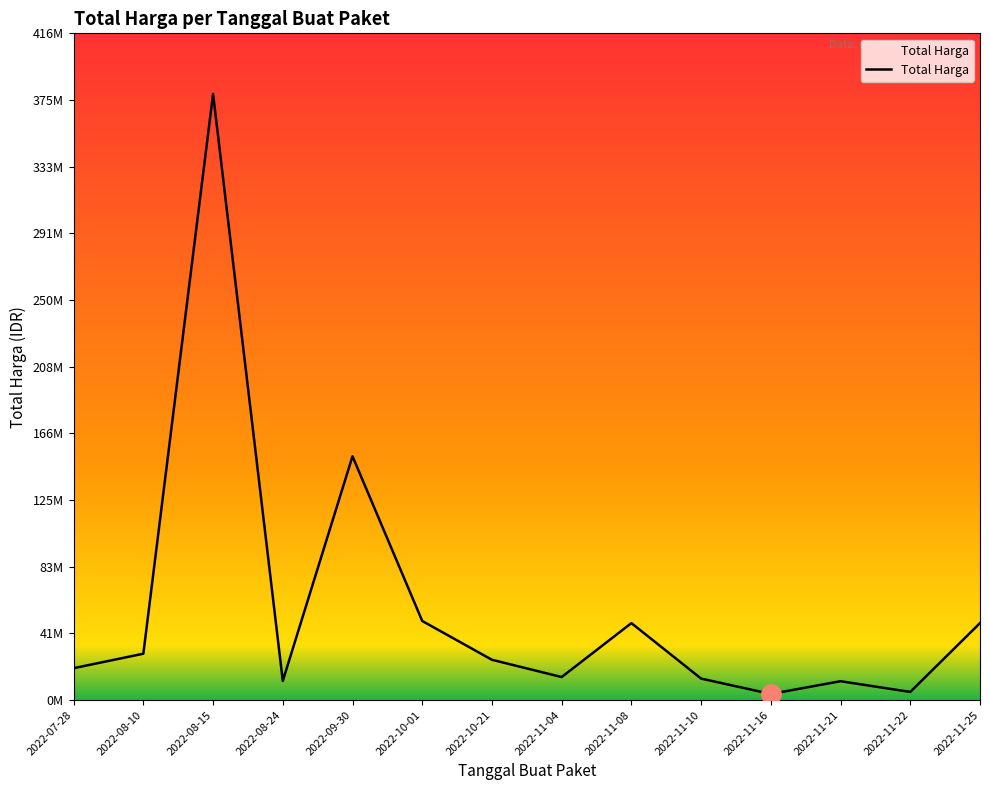

Rank the categories by value from lowest to highest.

2022-11-16, 2022-11-22, 2022-11-21, 2022-08-24, 2022-11-10, 2022-11-04, 2022-07-28, 2022-10-21, 2022-08-10, 2022-11-08, 2022-11-25, 2022-10-01, 2022-09-30, 2022-08-15